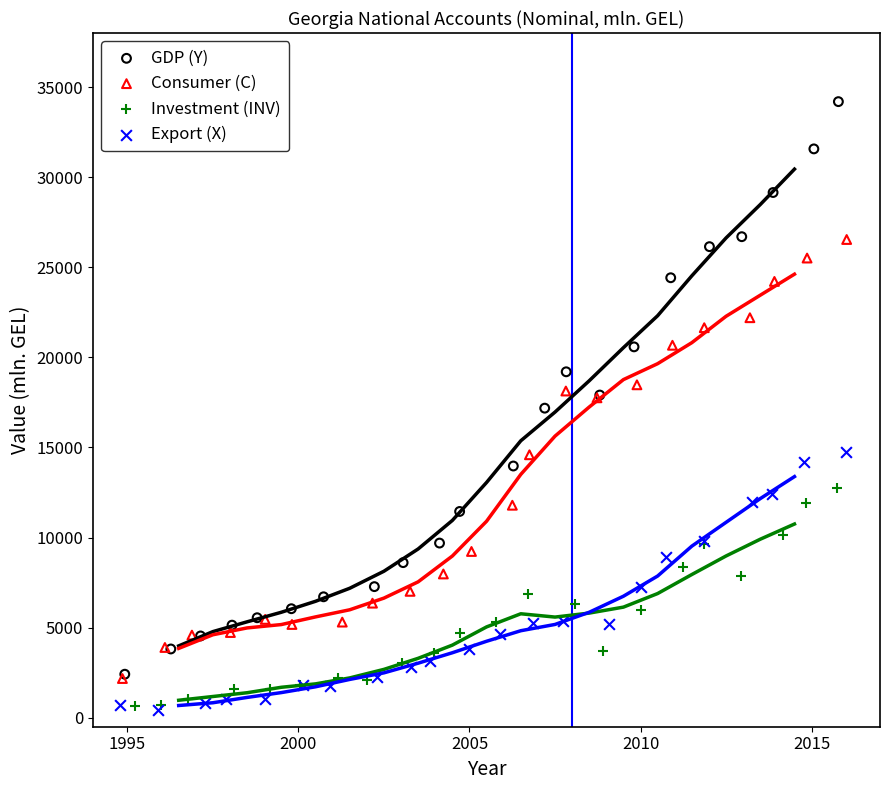

Which series reaches the maximum Y coordinate?

GDP (Y)